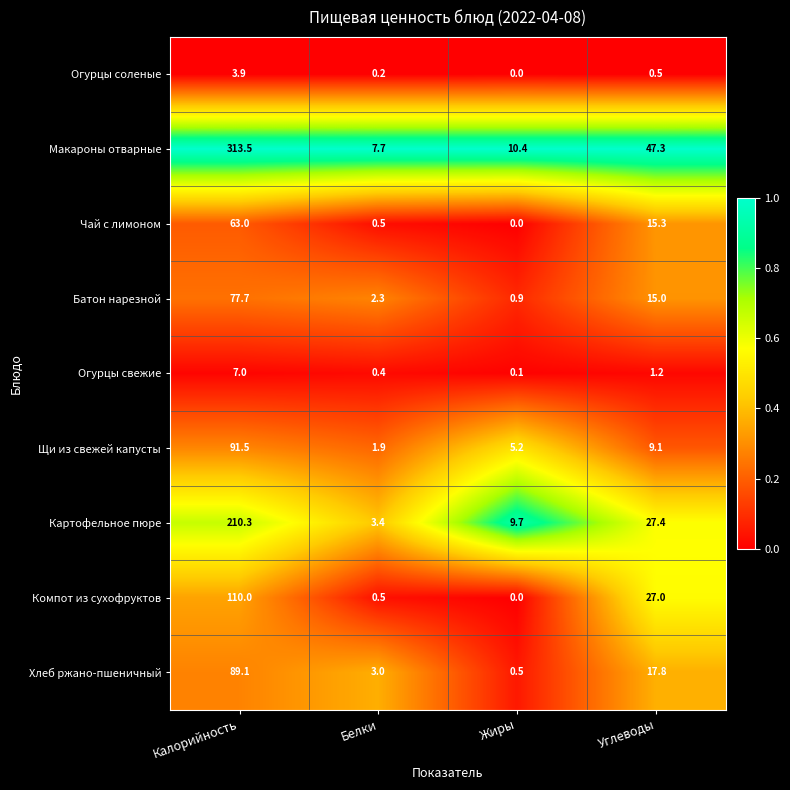

Which category has the lowest value across all series?

Жиры